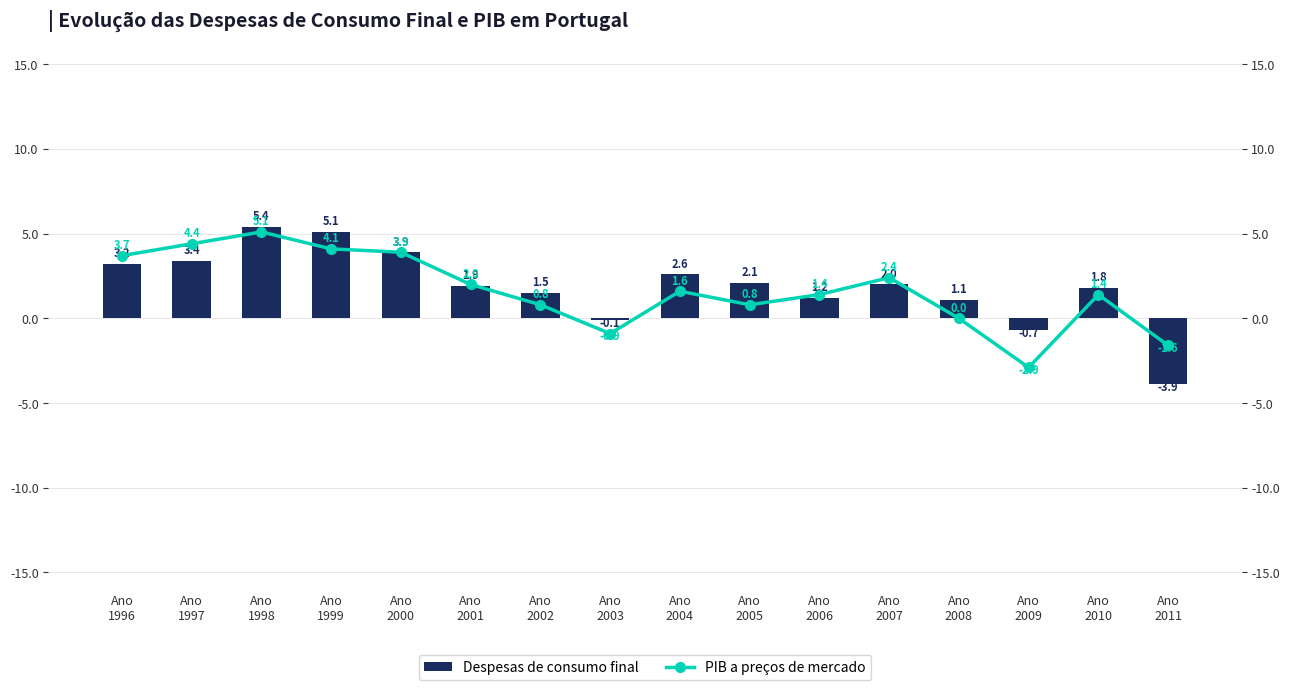

Where is PIB a preços de mercado nearest to the value 1?

Ano
2002